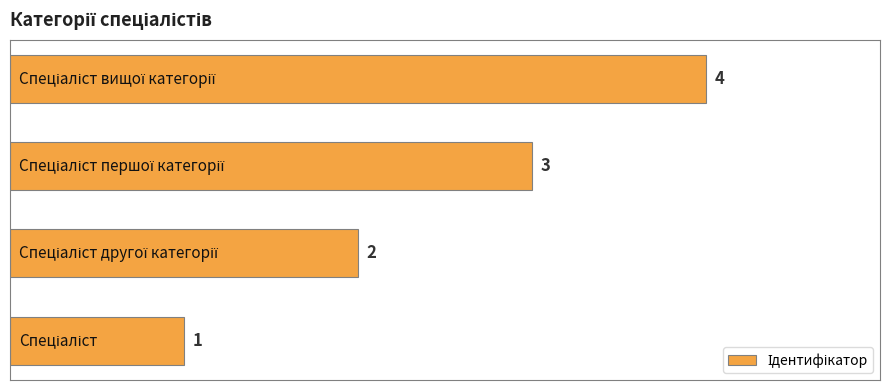

Are the bars horizontal?

Yes